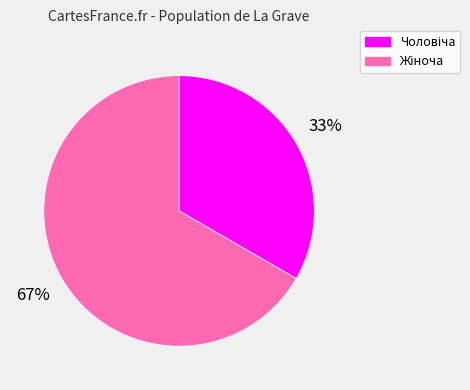

How many slices are in this pie chart?

2